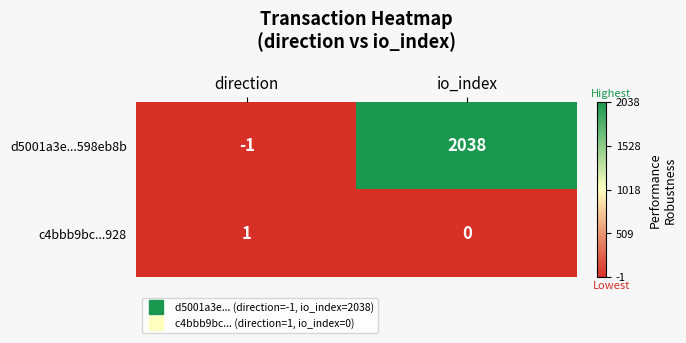

What is the difference between the highest and lowest values at direction?

2